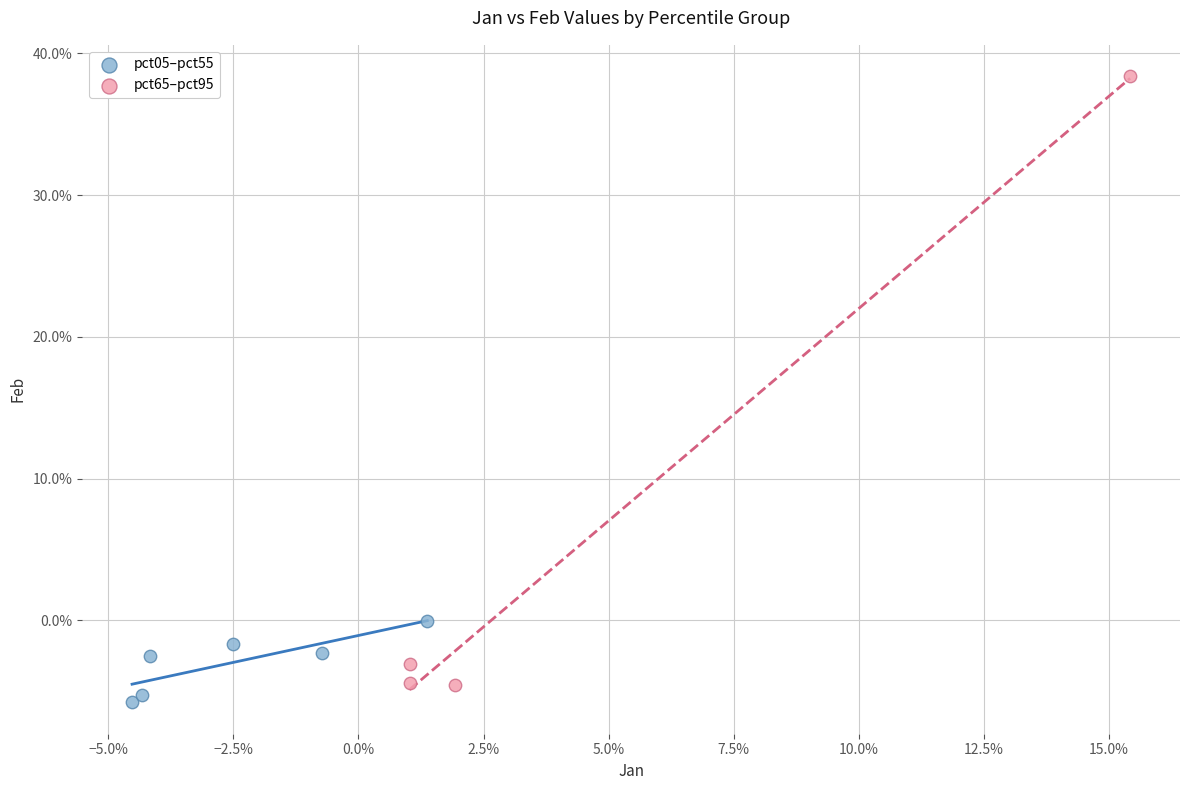

Which series contains the highest Y value?

pct65–pct95